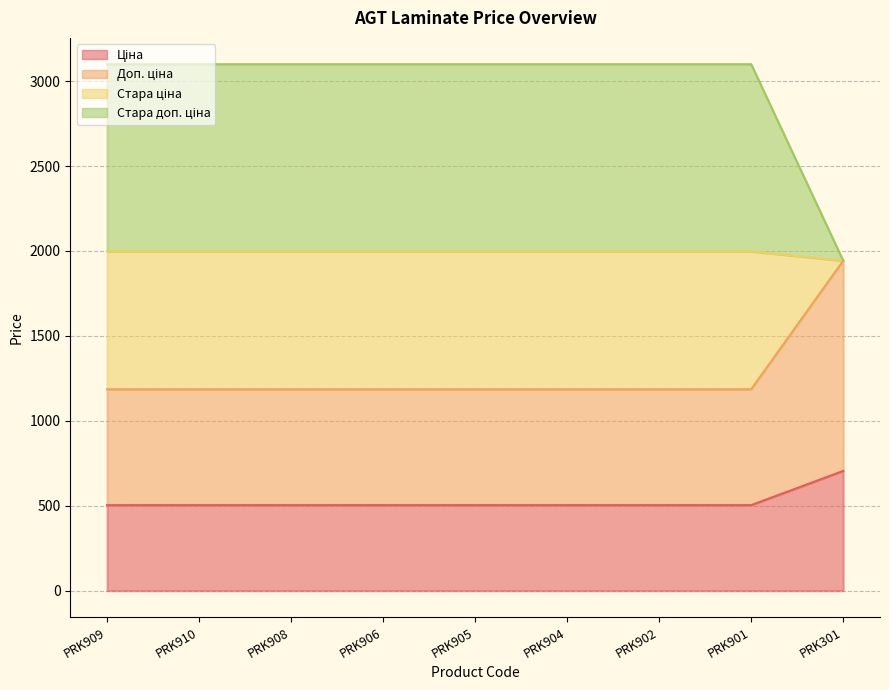

What are all the series names shown in the legend?

Ціна, Доп. ціна, Стара ціна, Стара доп. ціна